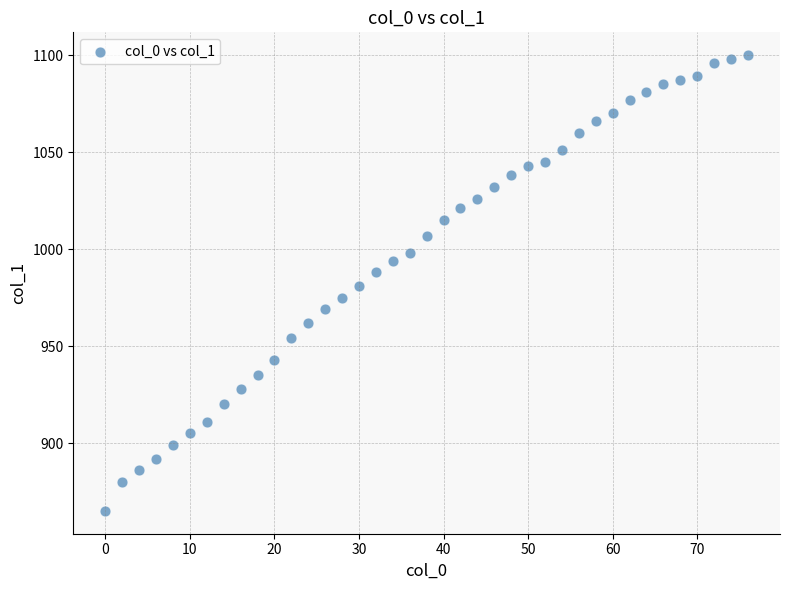

What is the range of X values (max minus min)?

76